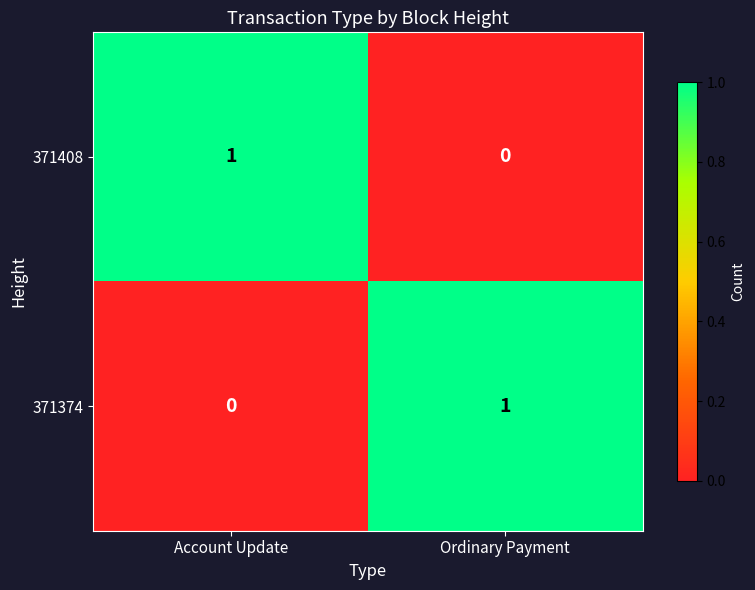

Reading left to right, list all the values displayed in this chart.

371408: Account Update=1	Ordinary Payment=0
371374: Account Update=0	Ordinary Payment=1